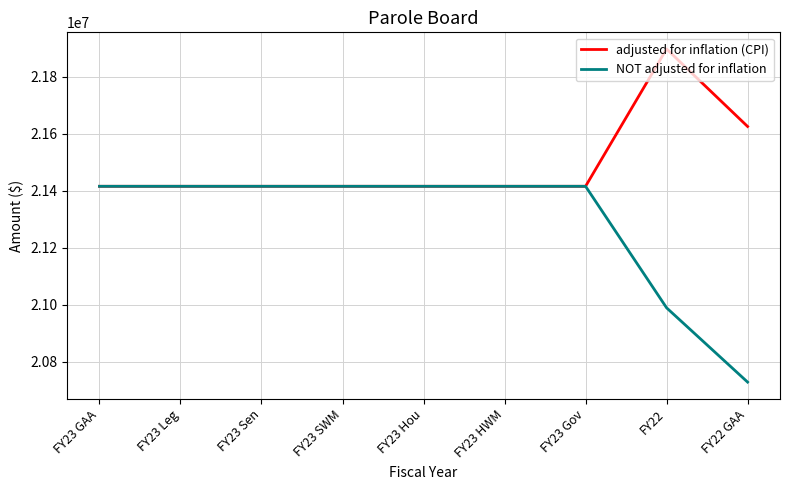

What is the spread (max minus min) of values at FY22?

908035